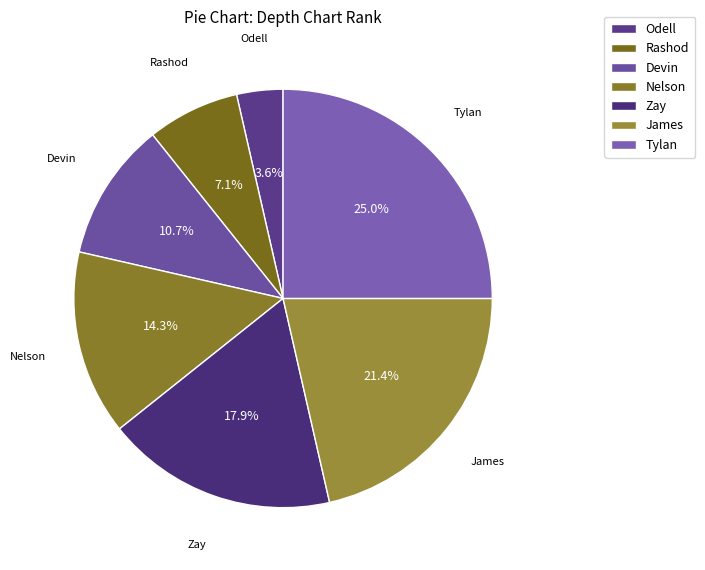

What percentage is the Devin slice, to the nearest percent?

11%